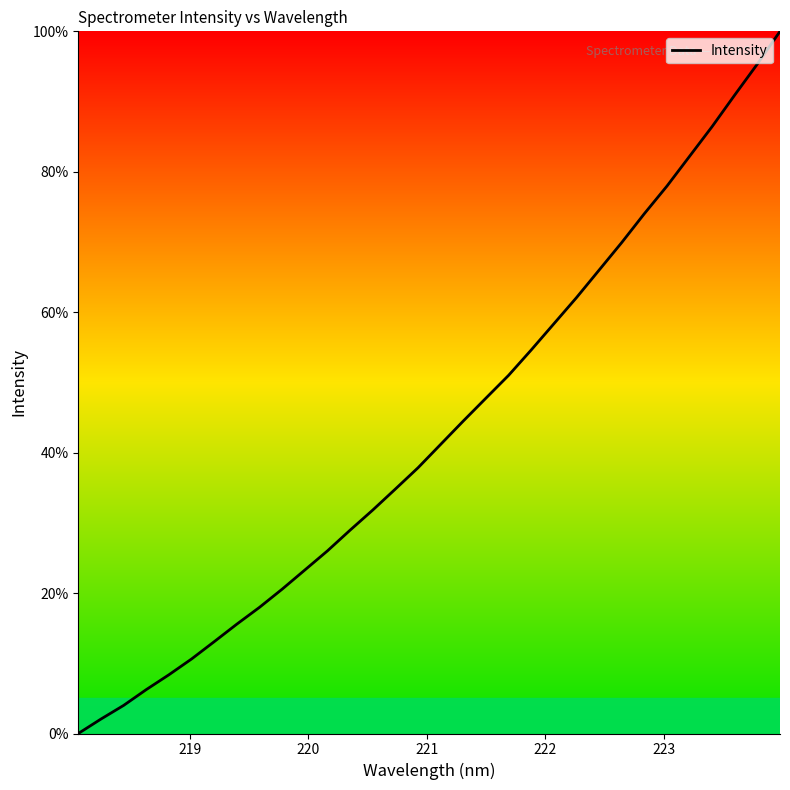

How many positive values are there?

31